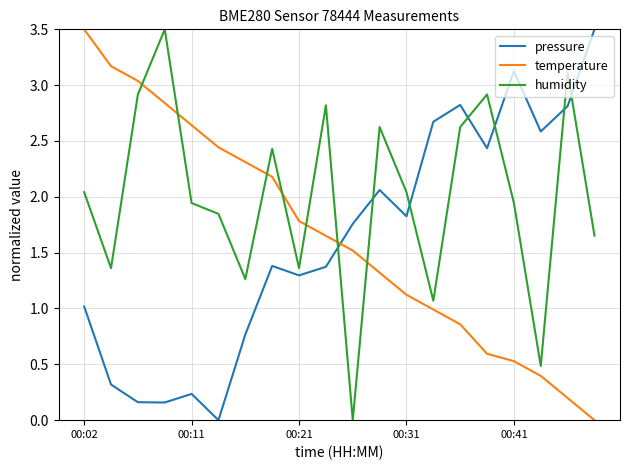

What is the difference between the maximum and minimum values in the pressure series?

3.5